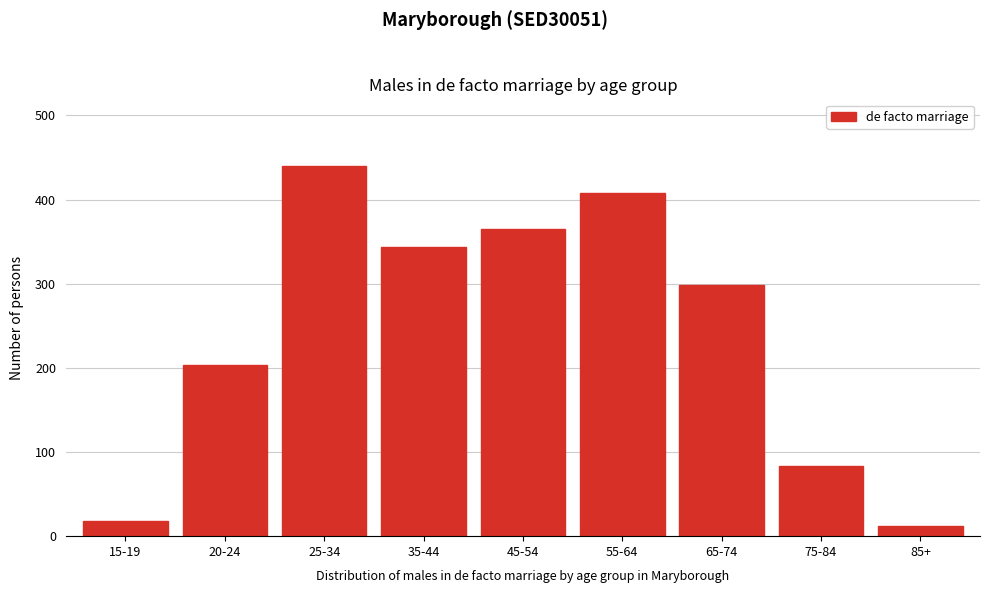

Reading left to right, list all the values displayed in this chart.

15-19=18	20-24=204	25-34=440	35-44=344	45-54=365	55-64=408	65-74=299	75-84=83	85+=12